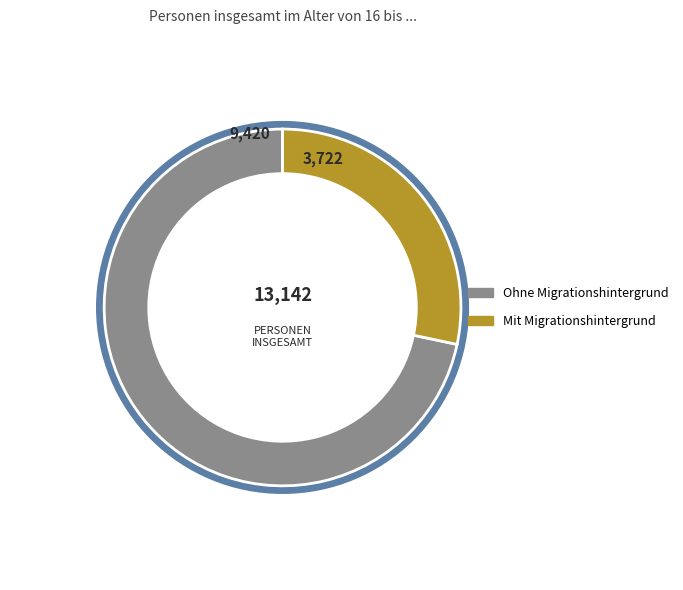

What is the ratio of the value at Ohne Migrationshintergrund to the value at Mit Migrationshintergrund?

2.5